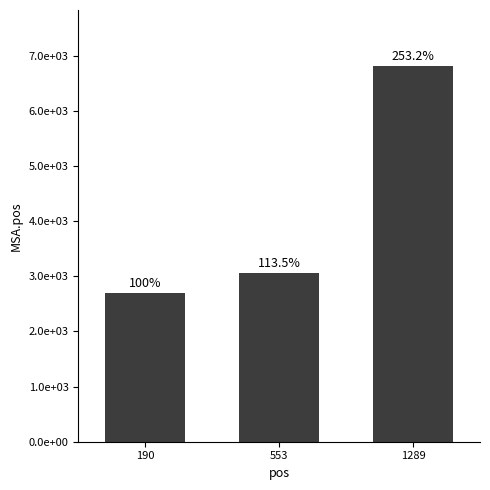

List the labels in order of value, largest first.

1289, 553, 190